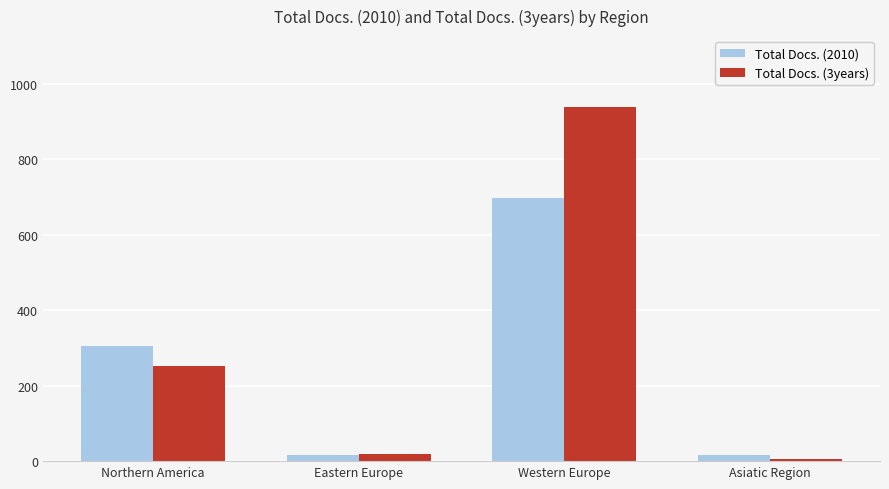

List the series in order of their peak value, lowest first.

Total Docs. (2010), Total Docs. (3years)